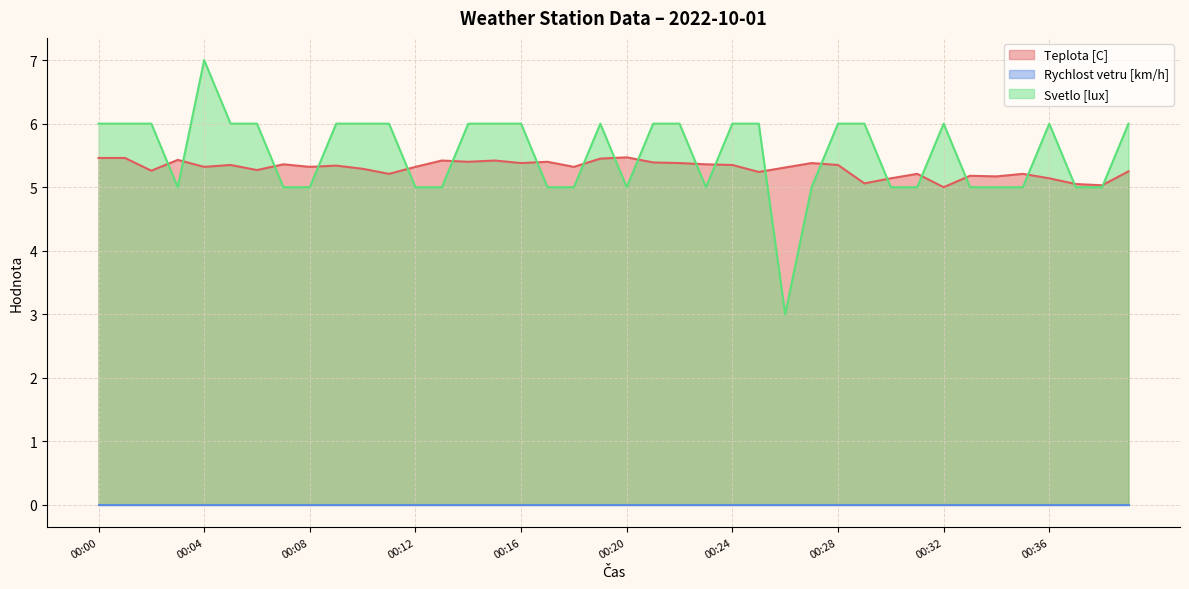

At which category is the sum across all series the highest?

00:04